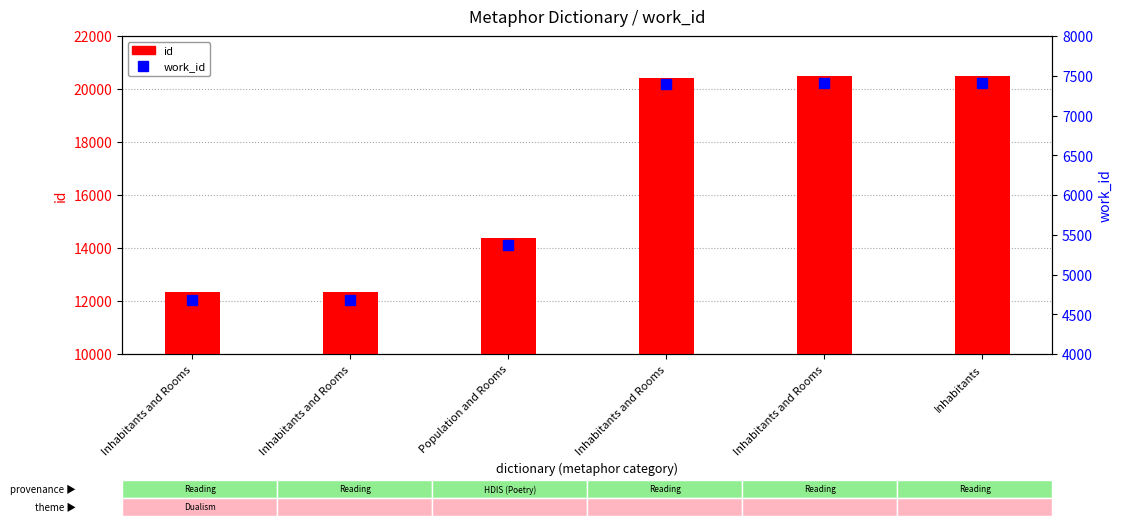

What are all the series names shown in the legend?

id, work_id